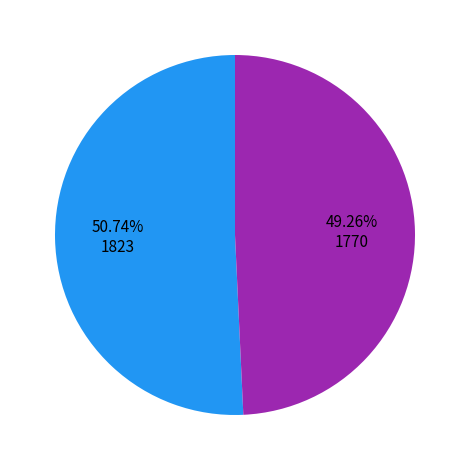

Is there any slice that represents more than half of the pie?

Yes